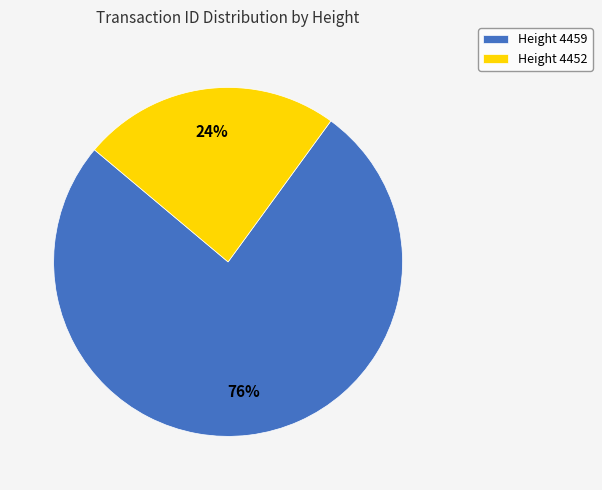

To the nearest percent, what is the difference between the Height 4452 and Height 4459 slice percentages?

52%